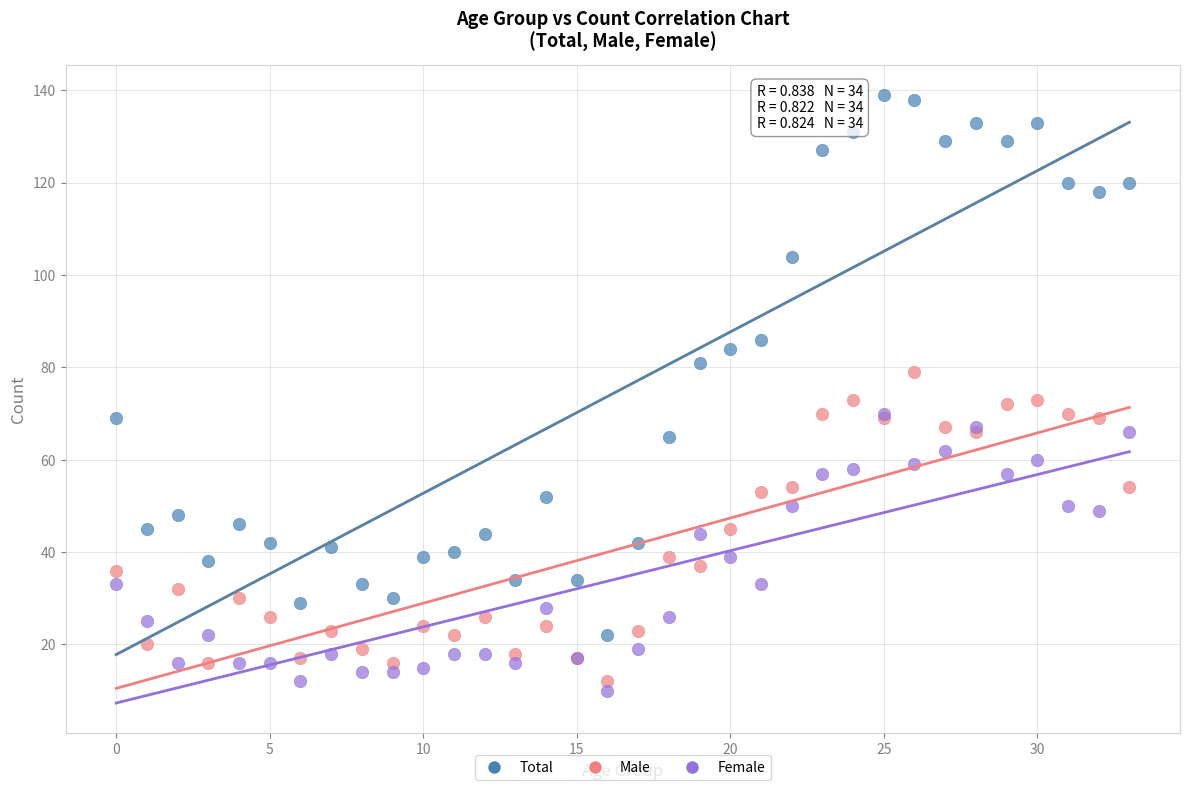

Which series reaches the maximum Y coordinate?

Total